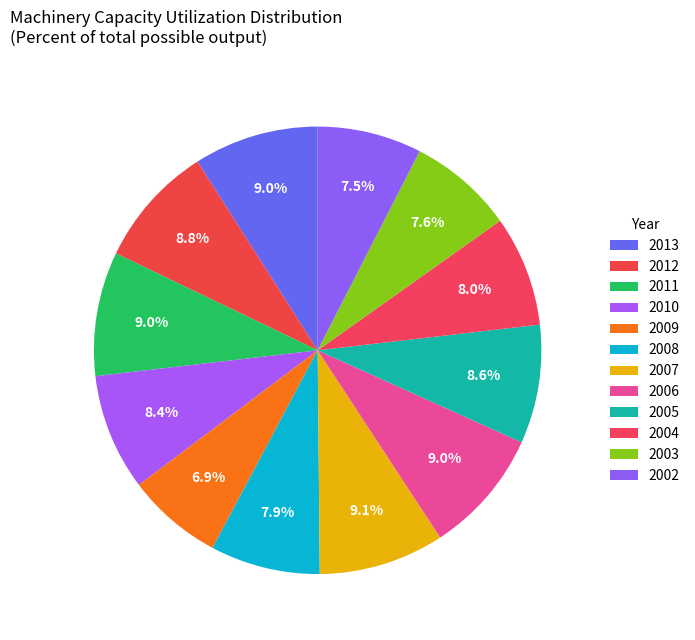

True or false: 2007 accounts for 1% of the total.

False